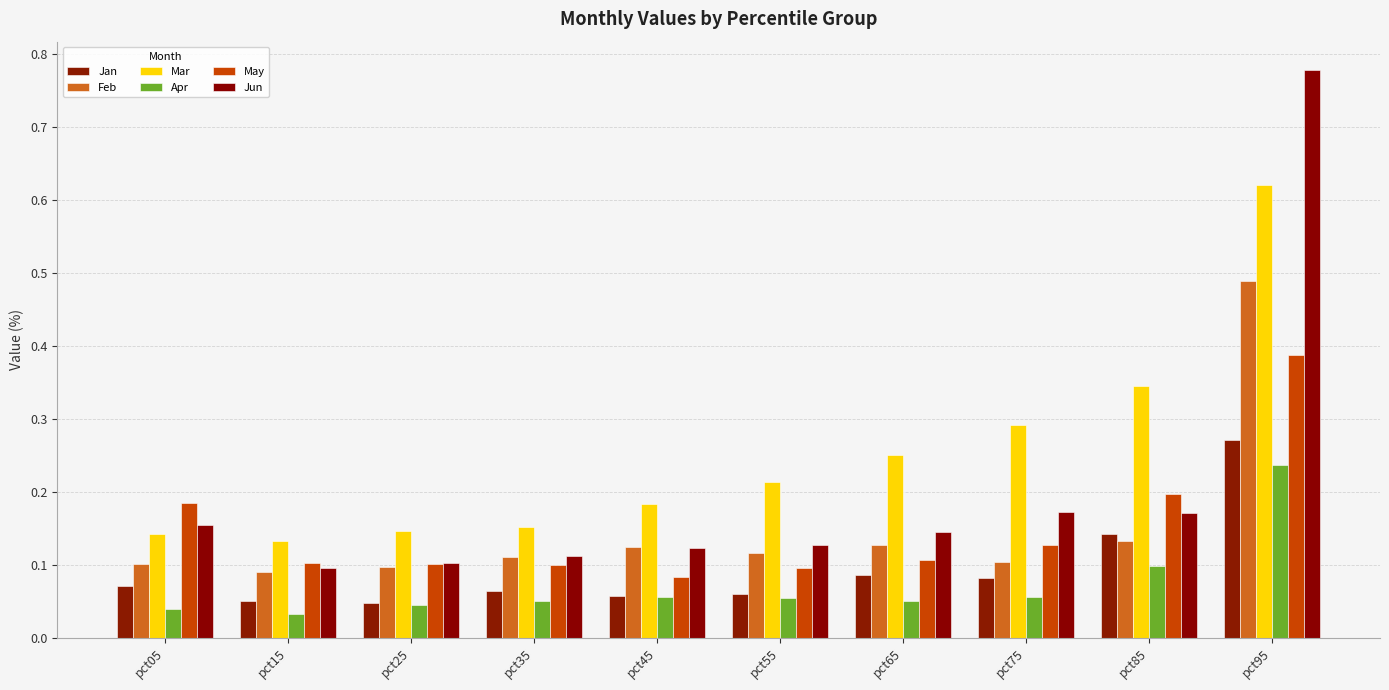

Are the bars horizontal?

No